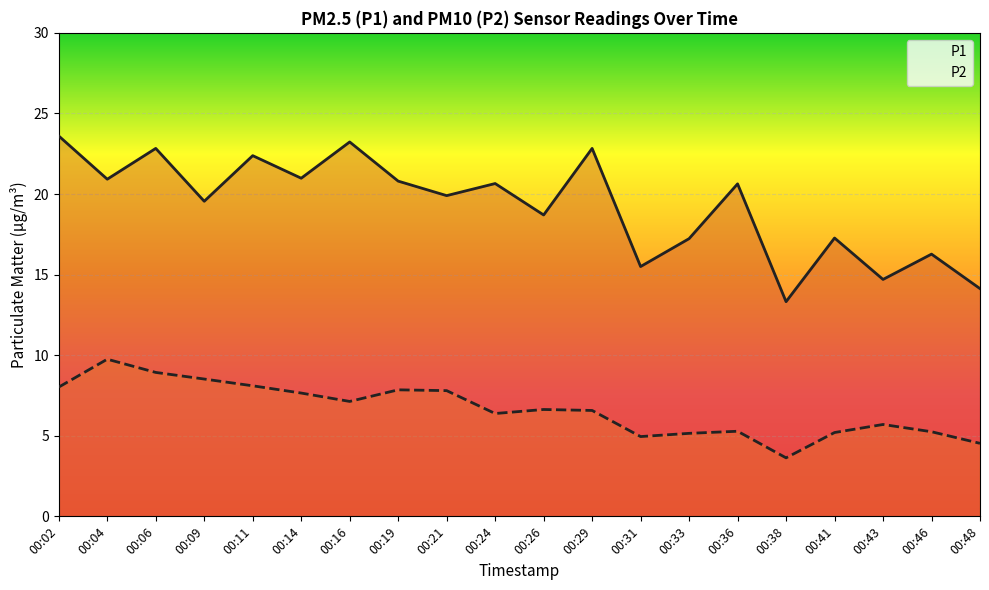

True or false: P2 has a value of 8.9 at 00:06.

True